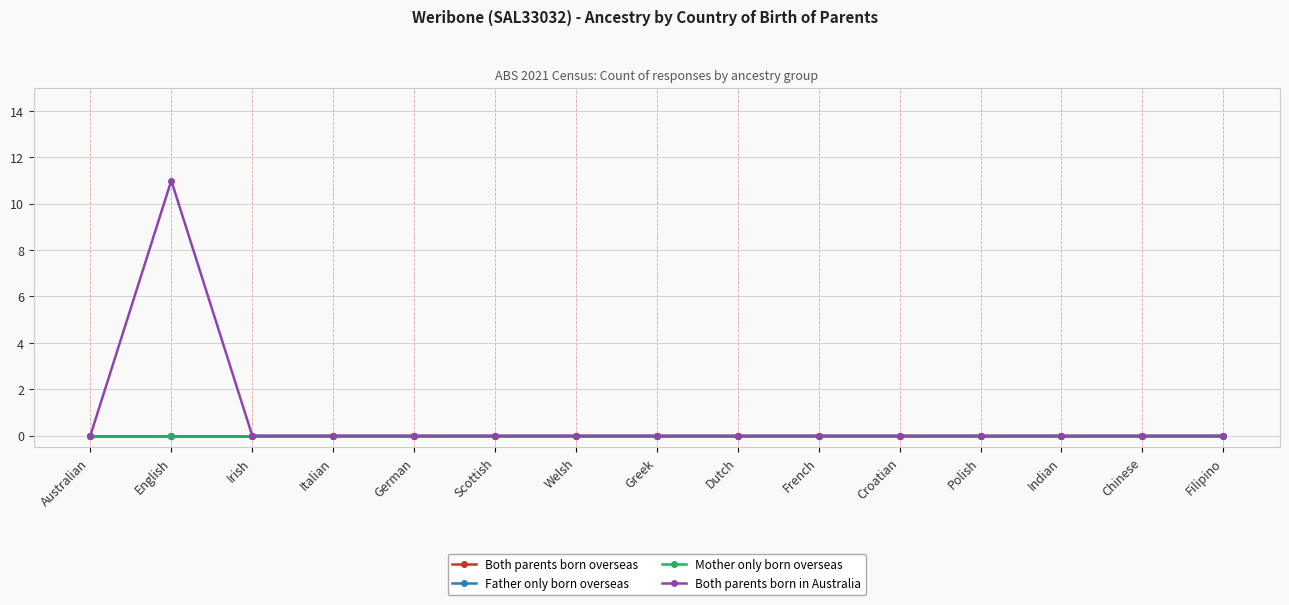

Reading left to right, extract all data points from this chart.

Both parents born overseas: Australian=0	English=0	Irish=0	Italian=0	German=0	Scottish=0	Welsh=0	Greek=0	Dutch=0	French=0	Croatian=0	Polish=0	Indian=0	Chinese=0	Filipino=0
Father only born overseas: Australian=0	English=0	Irish=0	Italian=0	German=0	Scottish=0	Welsh=0	Greek=0	Dutch=0	French=0	Croatian=0	Polish=0	Indian=0	Chinese=0	Filipino=0
Mother only born overseas: Australian=0	English=0	Irish=0	Italian=0	German=0	Scottish=0	Welsh=0	Greek=0	Dutch=0	French=0	Croatian=0	Polish=0	Indian=0	Chinese=0	Filipino=0
Both parents born in Australia: Australian=0	English=11	Irish=0	Italian=0	German=0	Scottish=0	Welsh=0	Greek=0	Dutch=0	French=0	Croatian=0	Polish=0	Indian=0	Chinese=0	Filipino=0